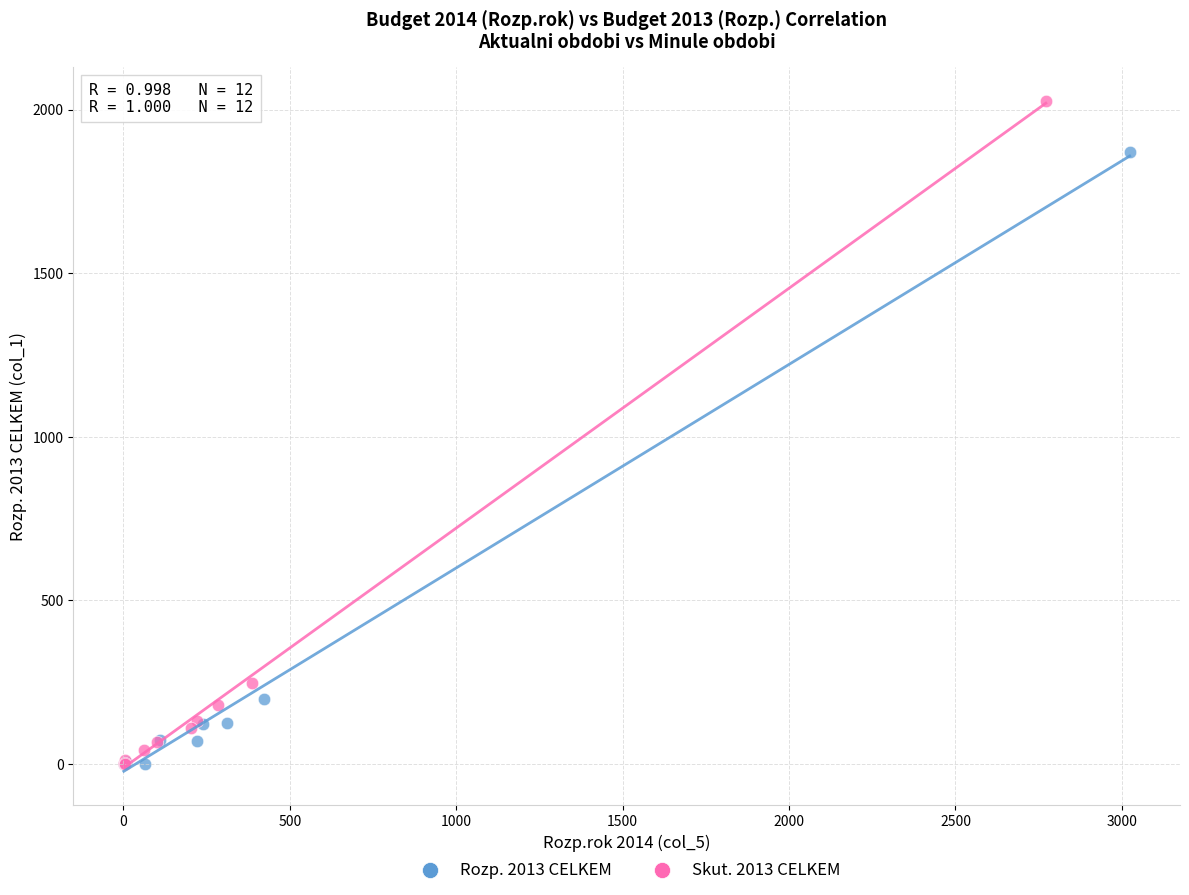

What are all the series names shown in the legend?

Rozp. 2013 CELKEM, Skut. 2013 CELKEM